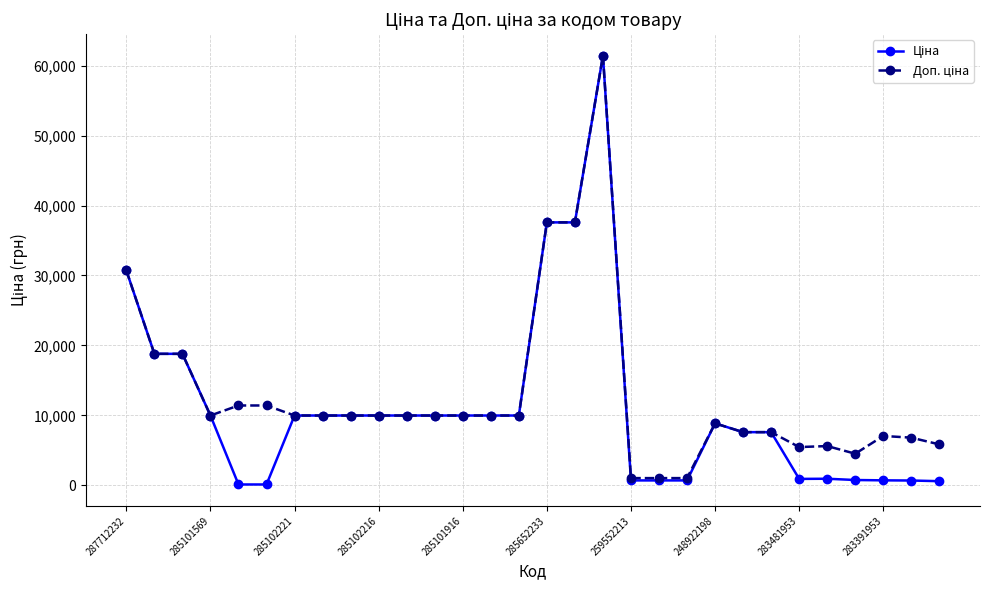

How many distinct data groups are displayed?

2